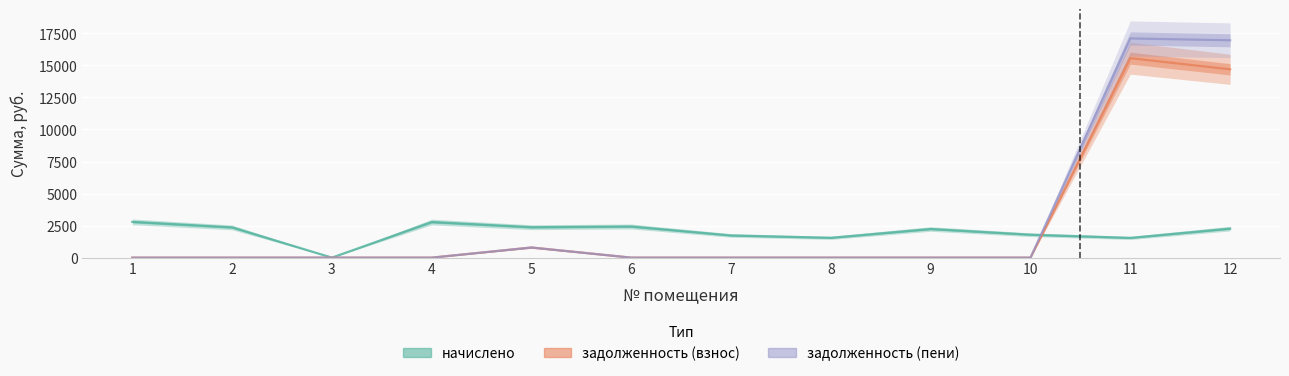

What is the difference between the highest and lowest values at 12?

14694.1